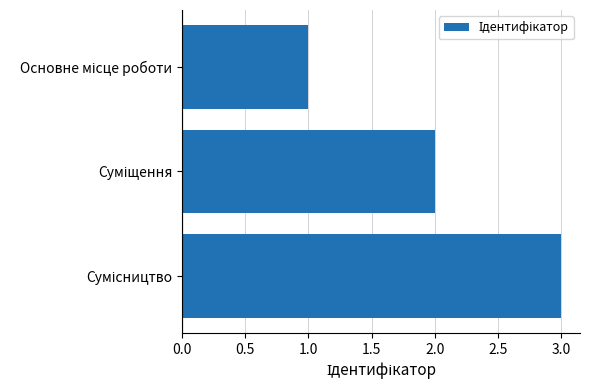

How many data points does each series have?

3